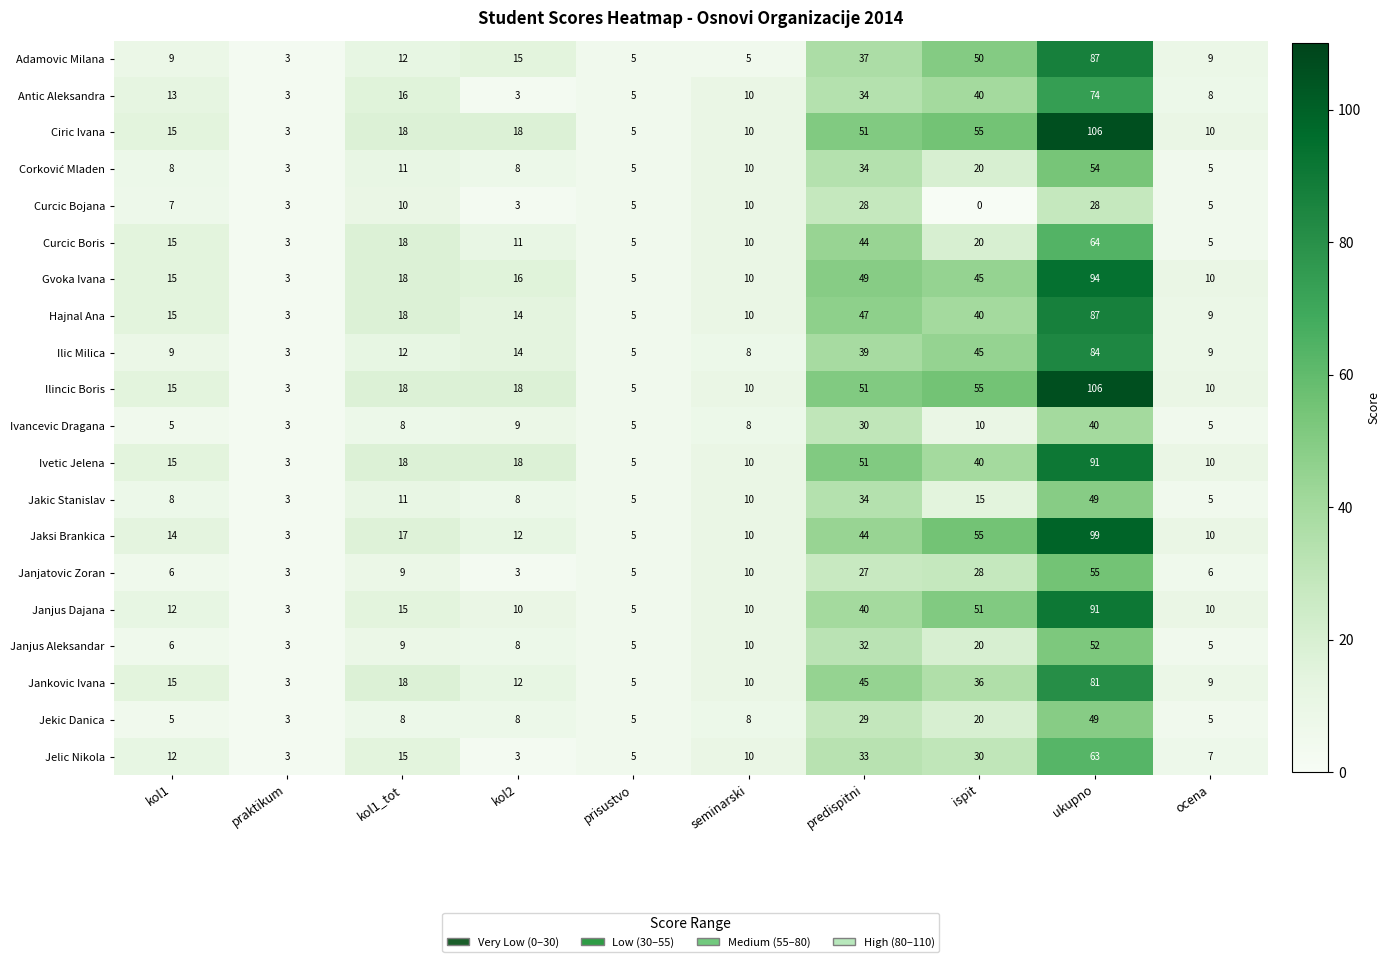

Where is Ivetic Jelena nearest to the value 47?

predispitni